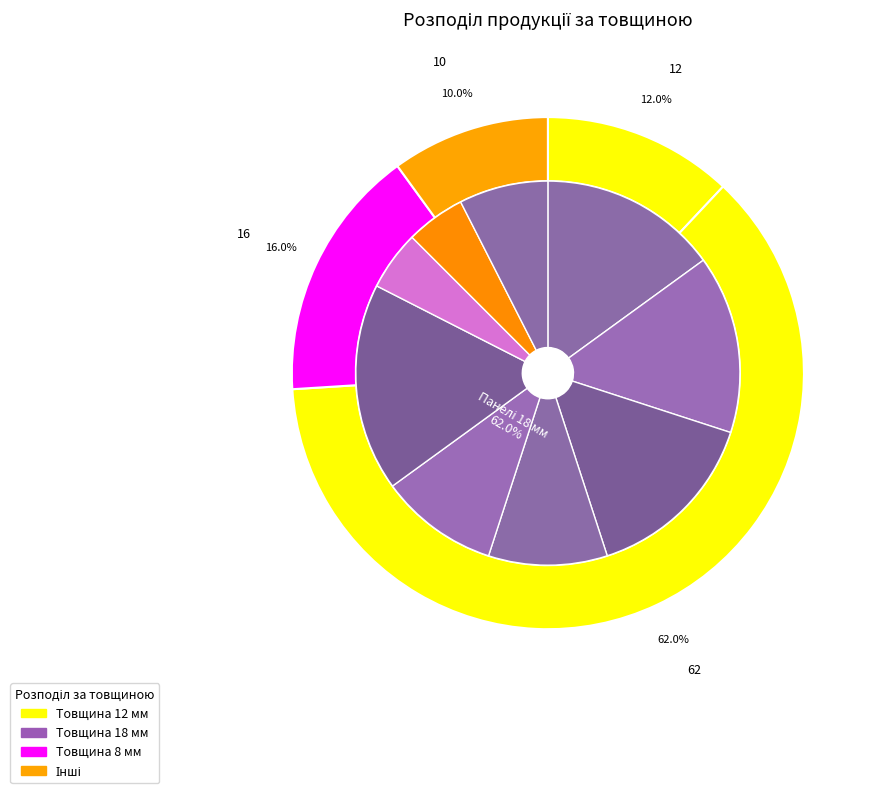

How many segments does this pie chart have?

3